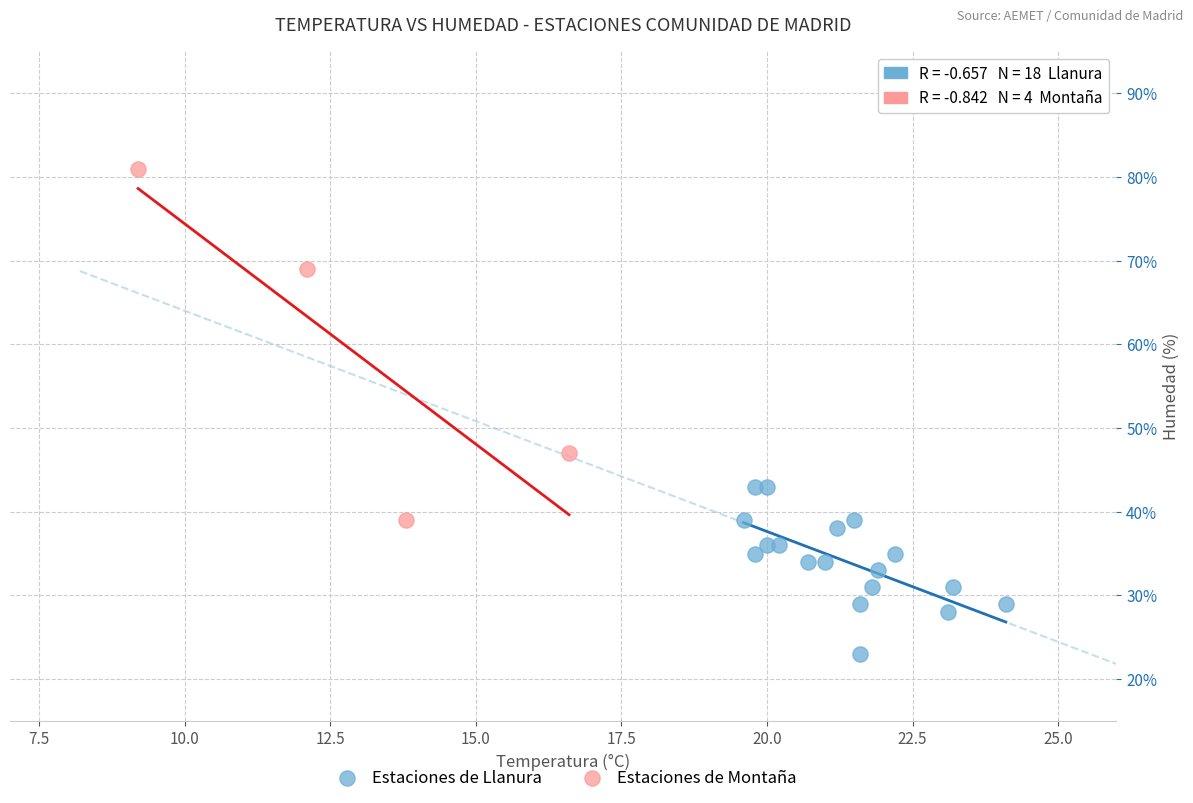

Which series has the largest Y range (max minus min)?

Estaciones de Montaña